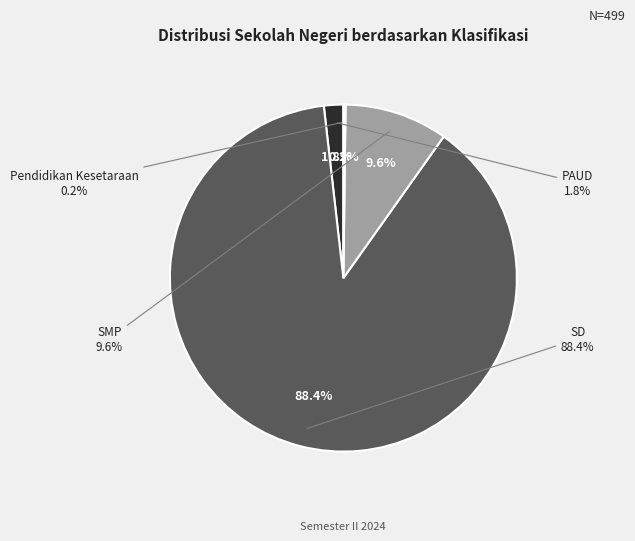

To the nearest percent, what is the difference between the Pendidikan Kesetaraan and SD slice percentages?

88%